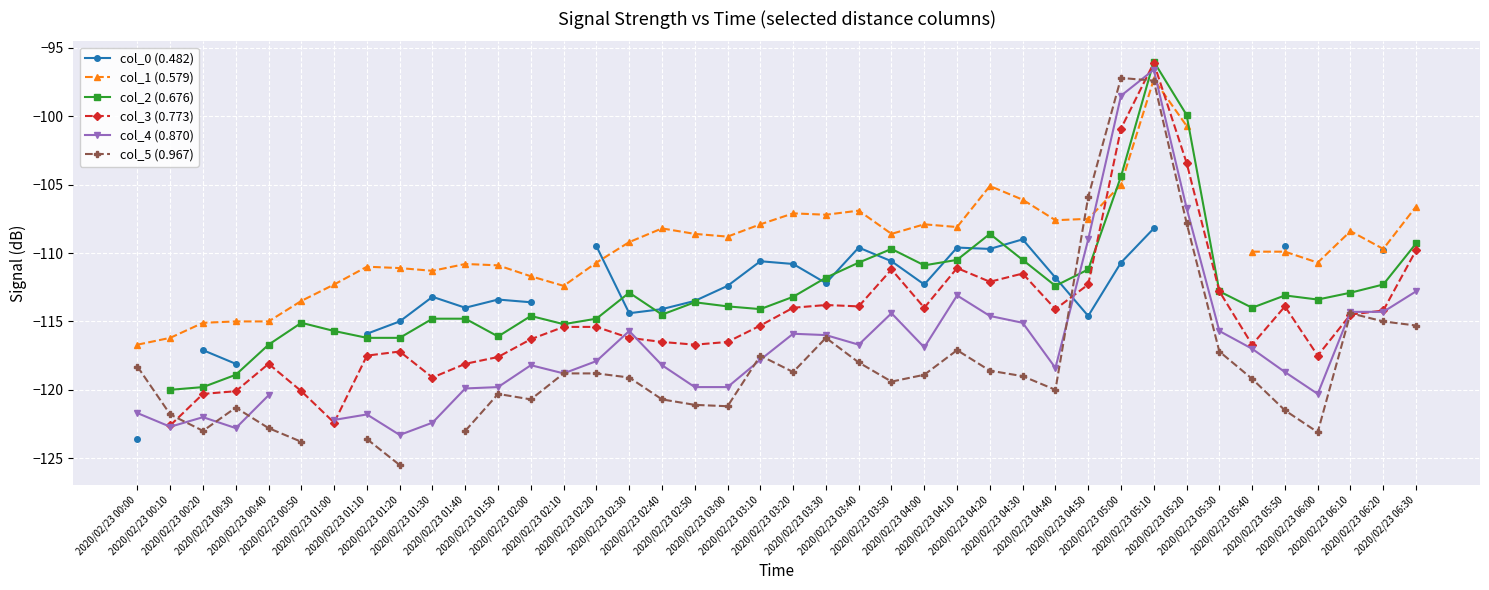

How many lines are shown in the chart?

6